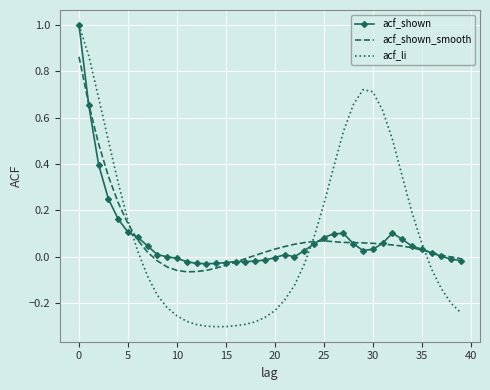

Which series has the widest spread of values?

acf_li